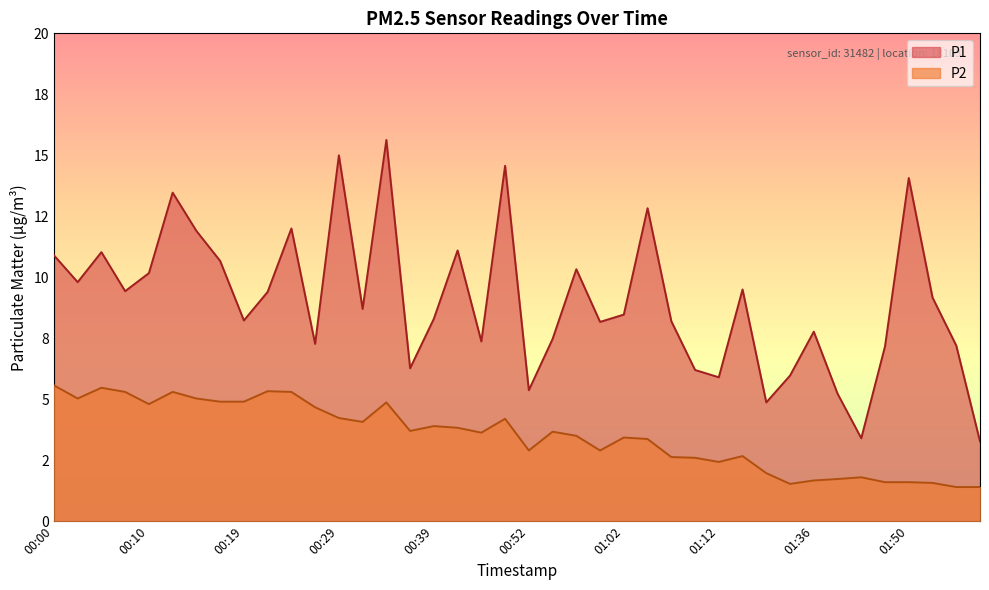

What position from the right is 00:54?

19